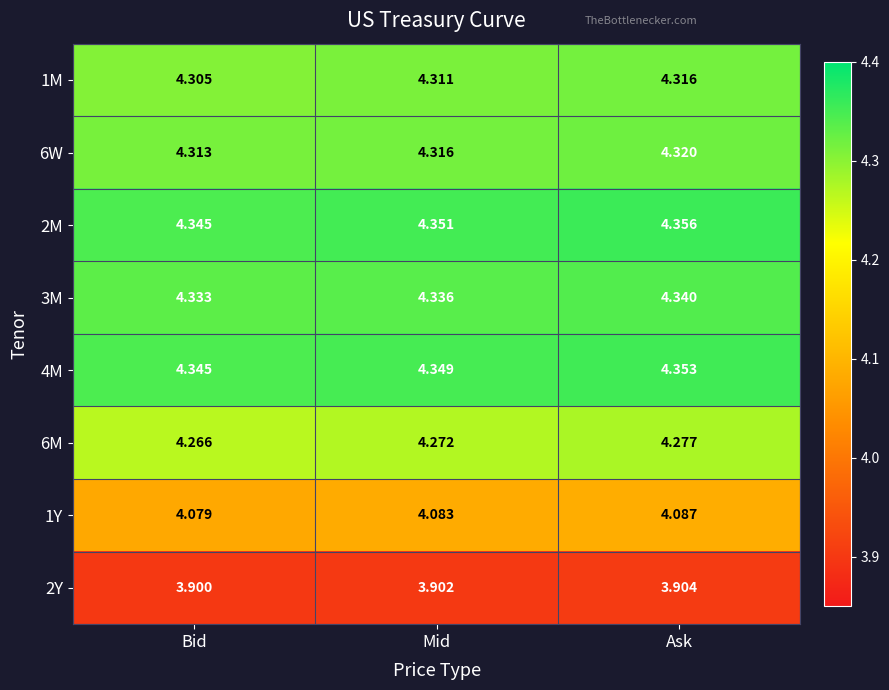

At which label does 1Y reach its peak?

Ask